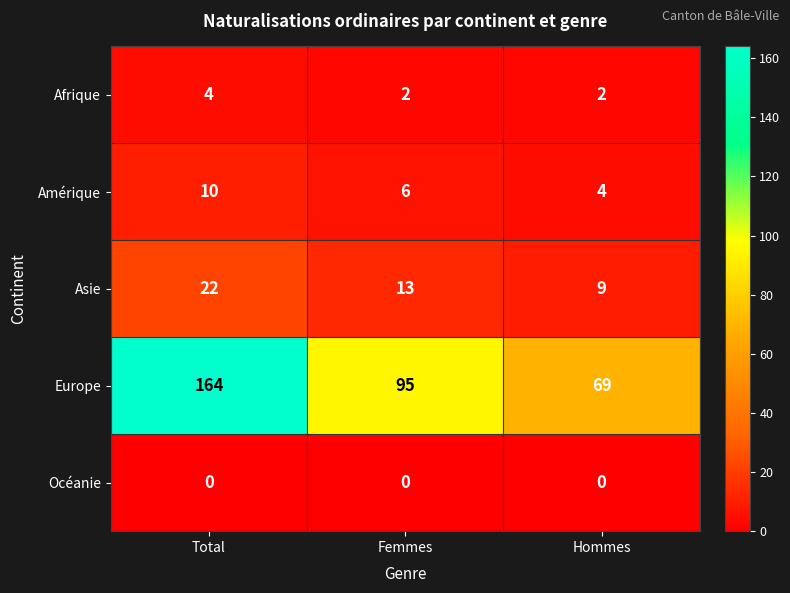

Which series changed the most between Total and Hommes?

Europe